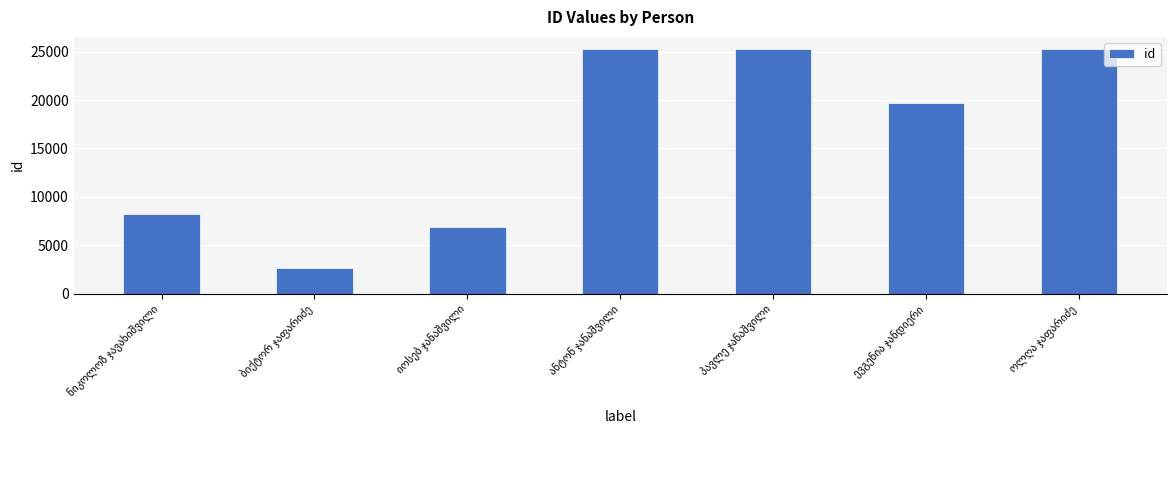

What is the greatest value displayed?

25260